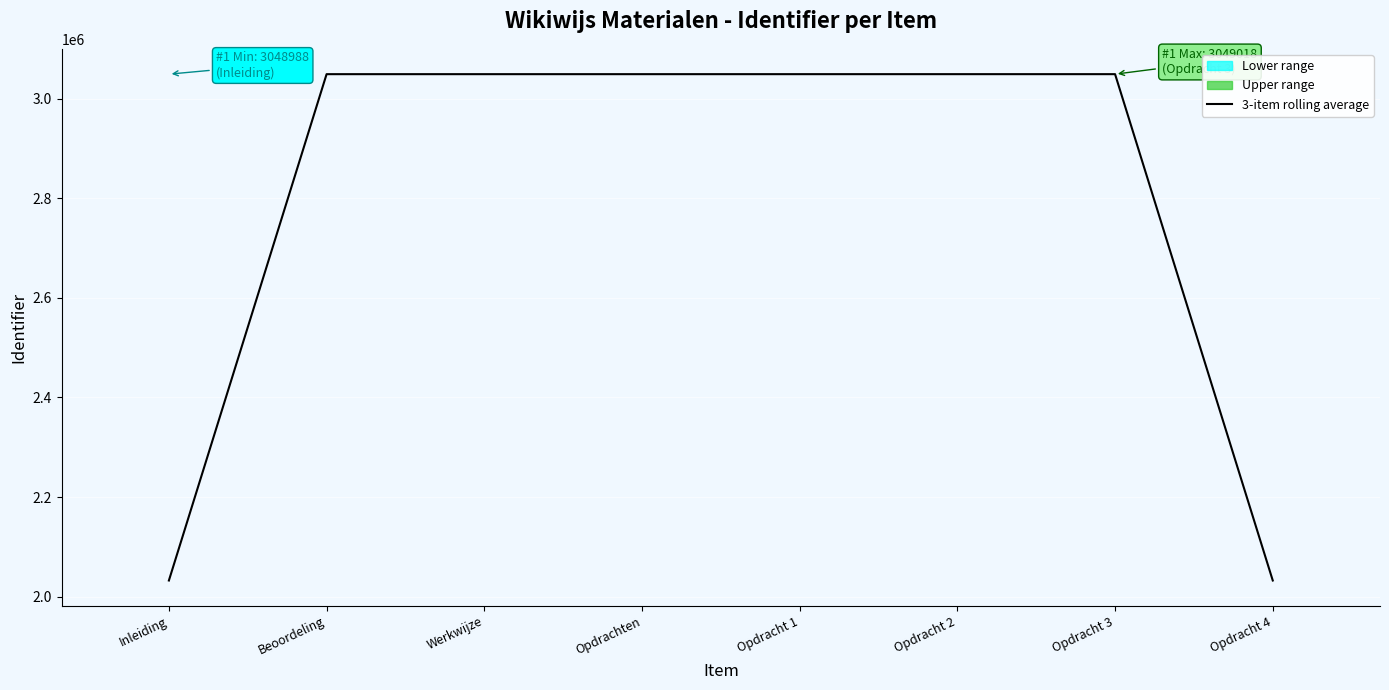

Does the chart contain stacked bars?

No